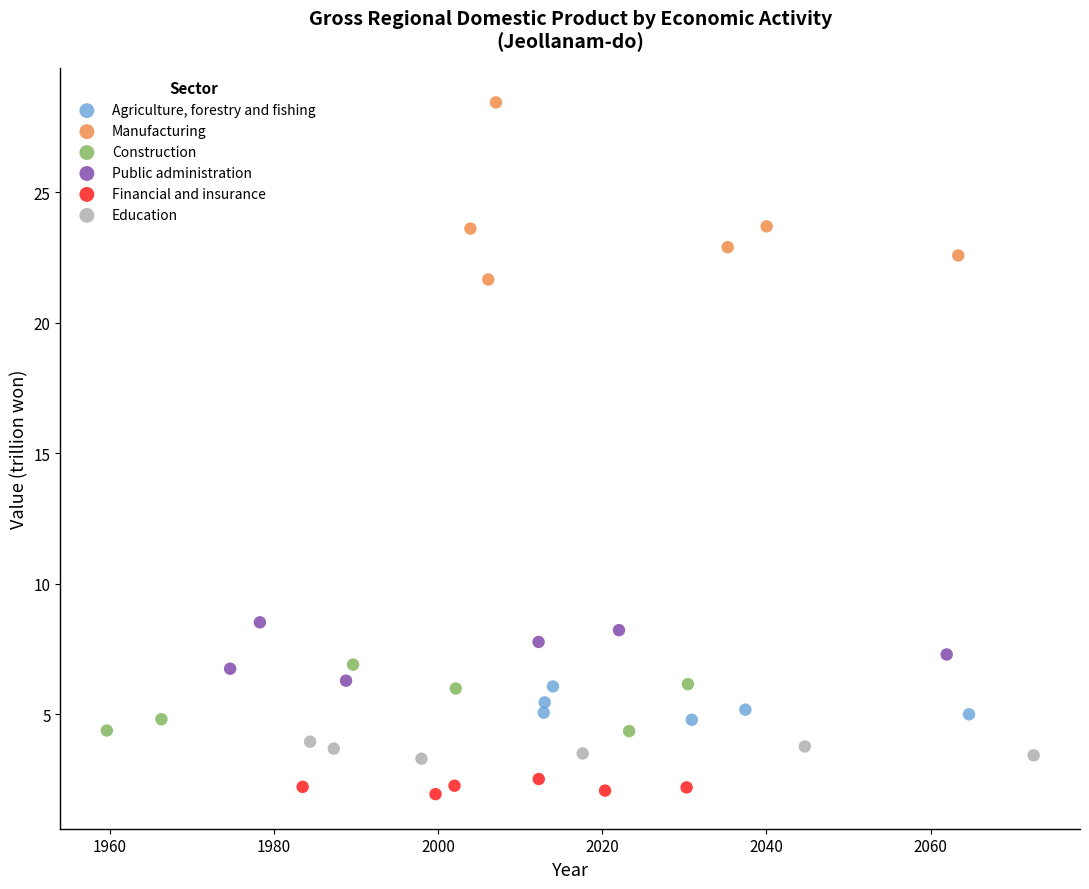

Which series has the largest Y range (max minus min)?

Manufacturing